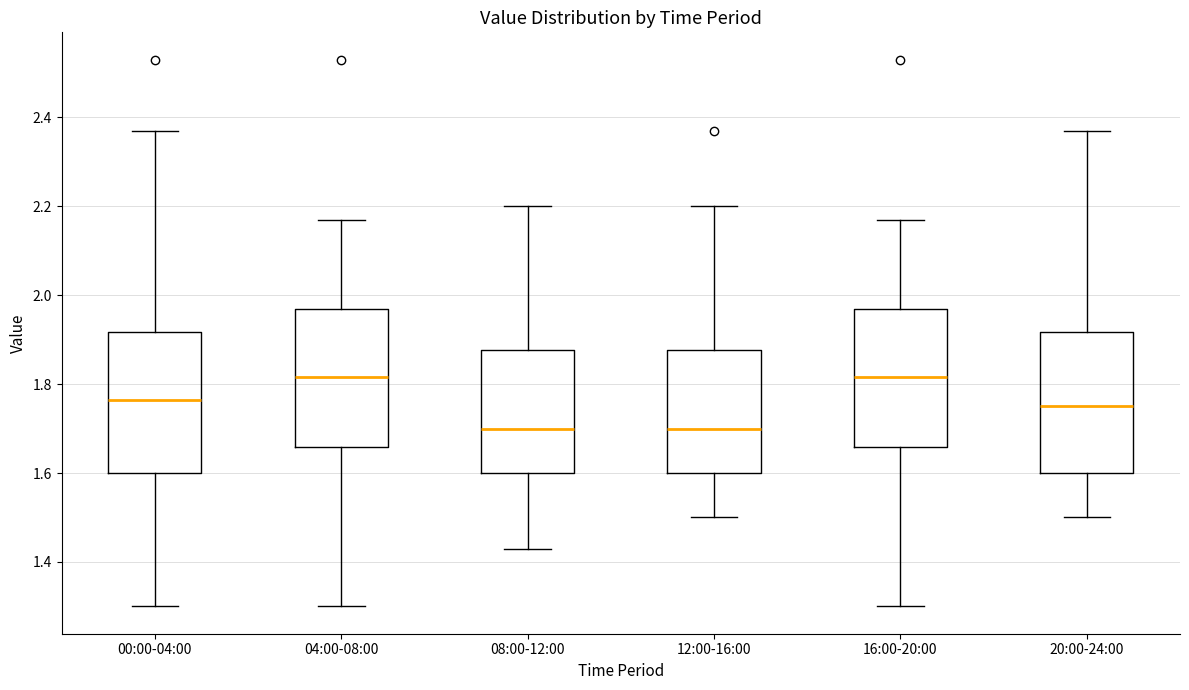

Where is the lower edge of the box for 00:00-04:00 on the y-axis? The values are not printed on the chart, so give them approximately, as read against the axis.

1.60